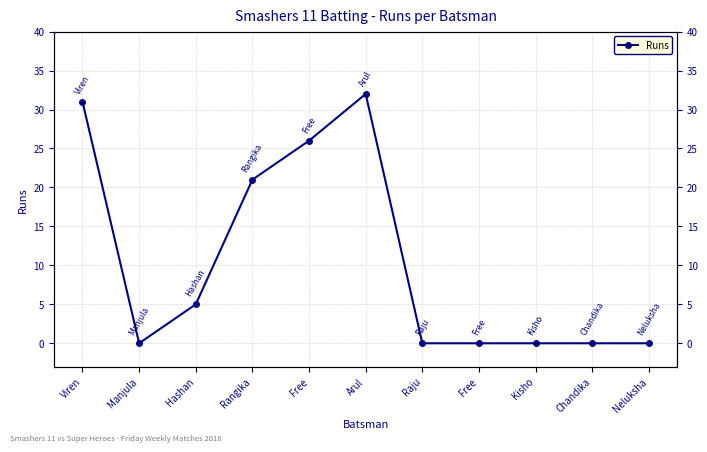

Is it true that the value at Free is 43?

False